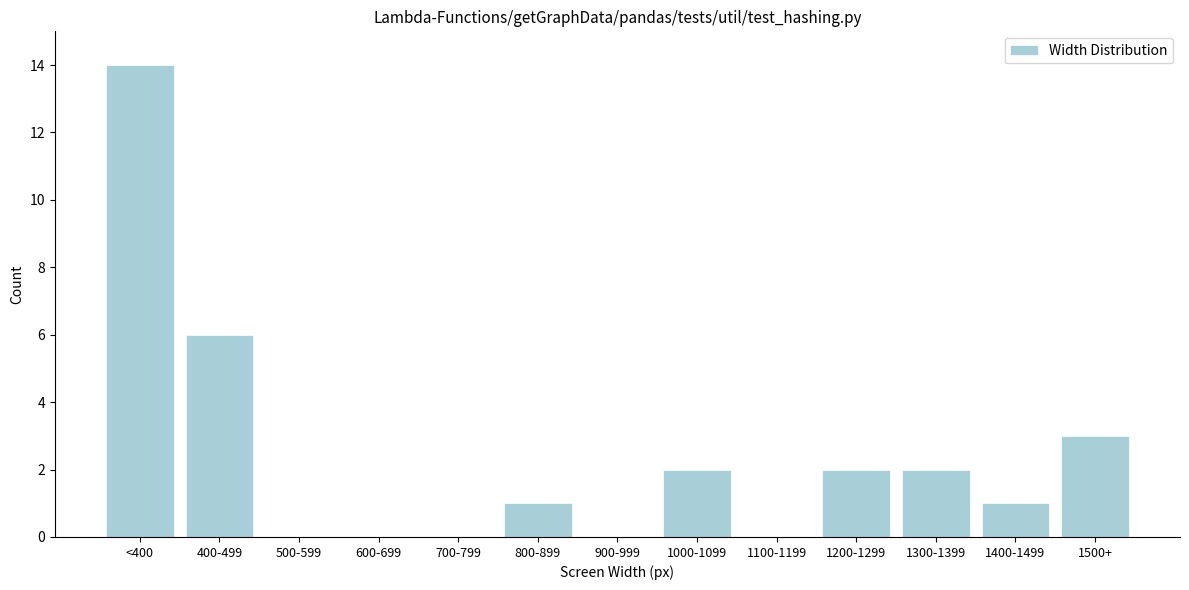

Reading right to left, what are all the values shown in this chart?

1500+=3	1400-1499=1	1300-1399=2	1200-1299=2	1100-1199=0	1000-1099=2	900-999=0	800-899=1	700-799=0	600-699=0	500-599=0	400-499=6	<400=14